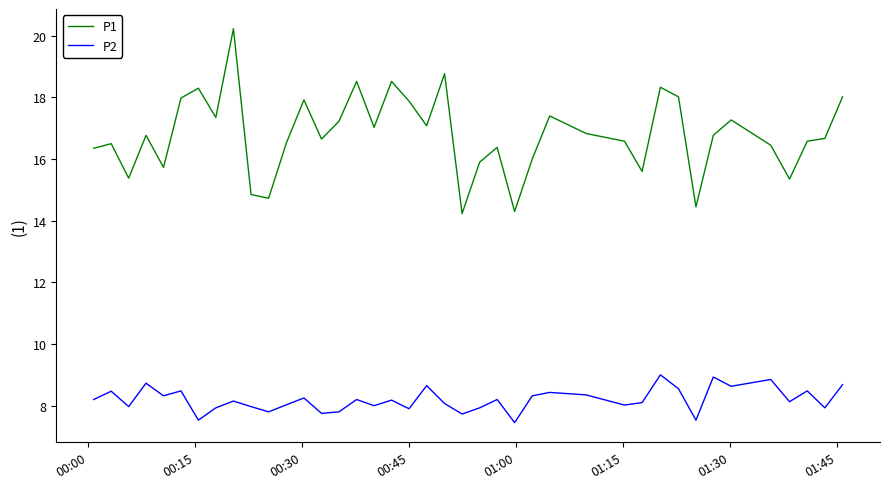

True or false: P2 and P1 intersect in this chart.

False